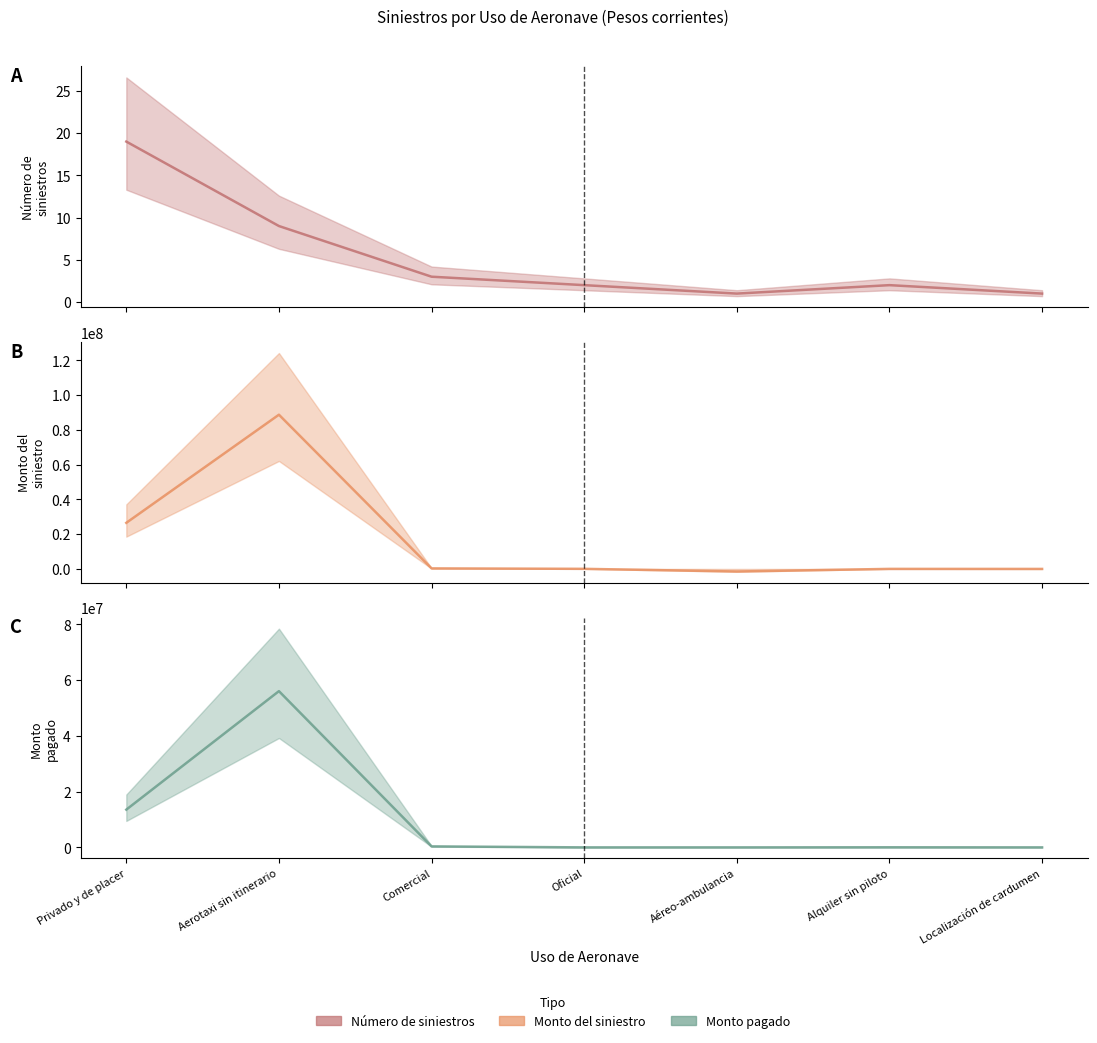

True or false: MONTO PAGADO (central) has a value of 506135.0 at Comercial.

False